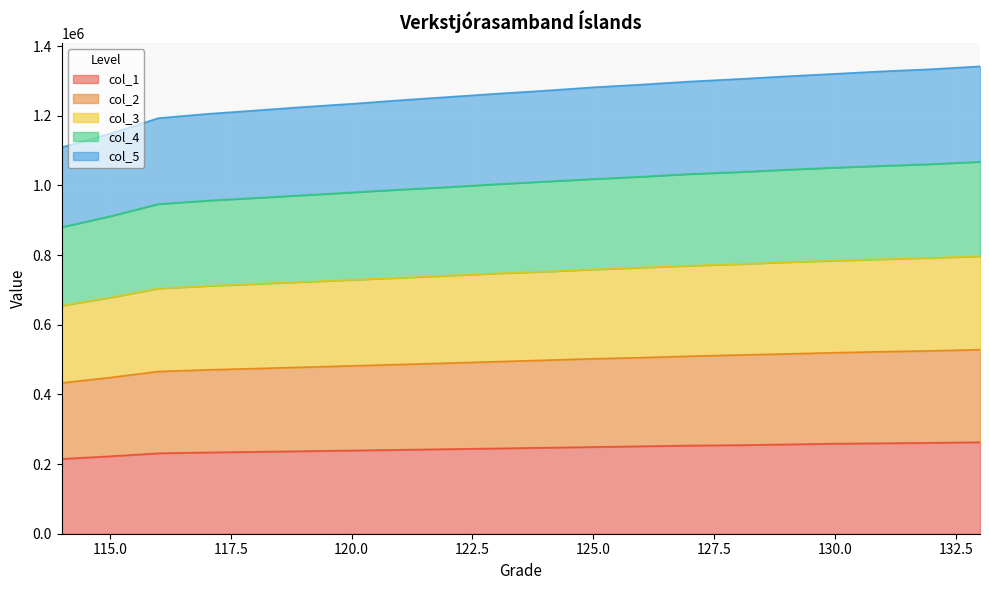

At how many categories does at least one series exceed 1315544?

4